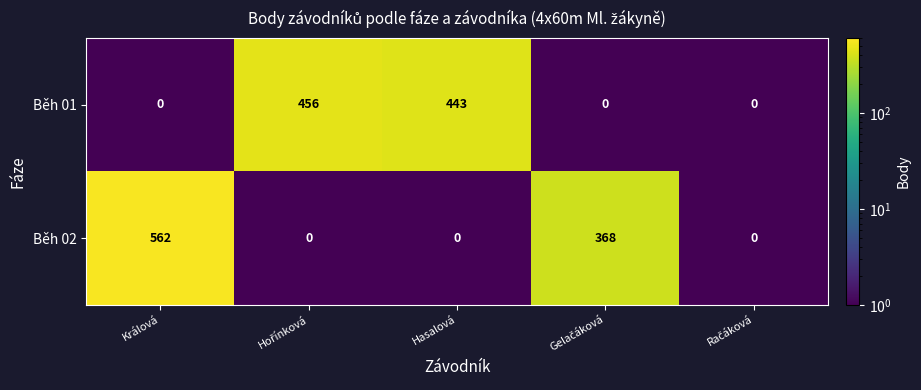

Which series has the largest total across all categories?

Běh 02